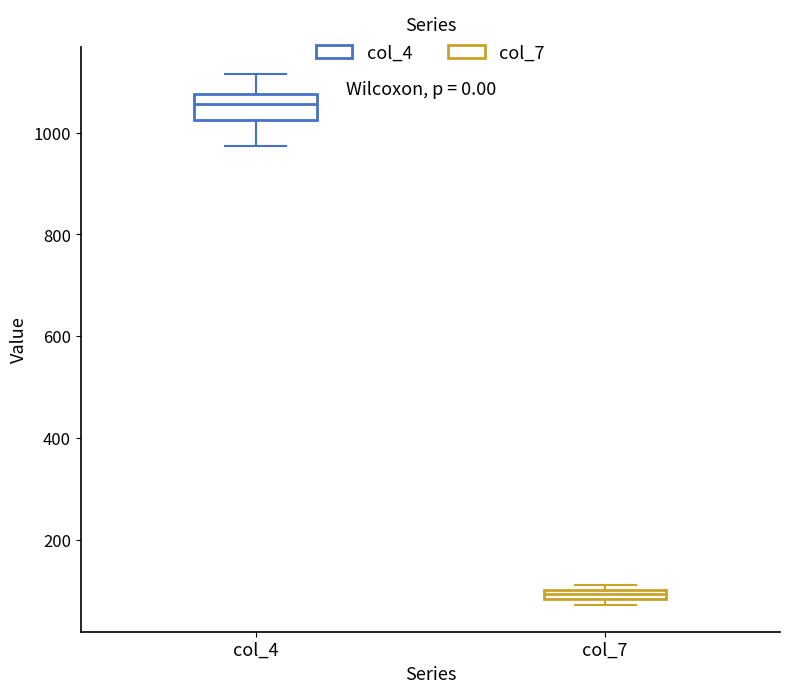

Which box has the lowest median line?

col_7